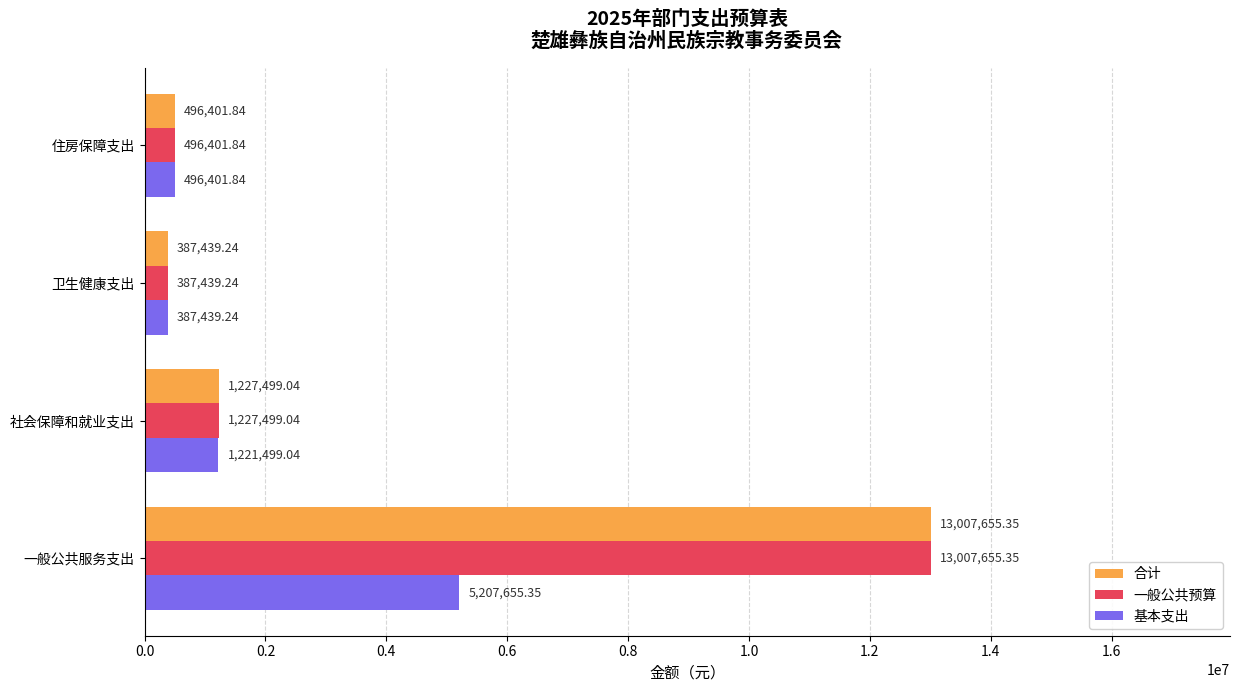

What is the average value of the 一般公共预算 series?

3779748.9